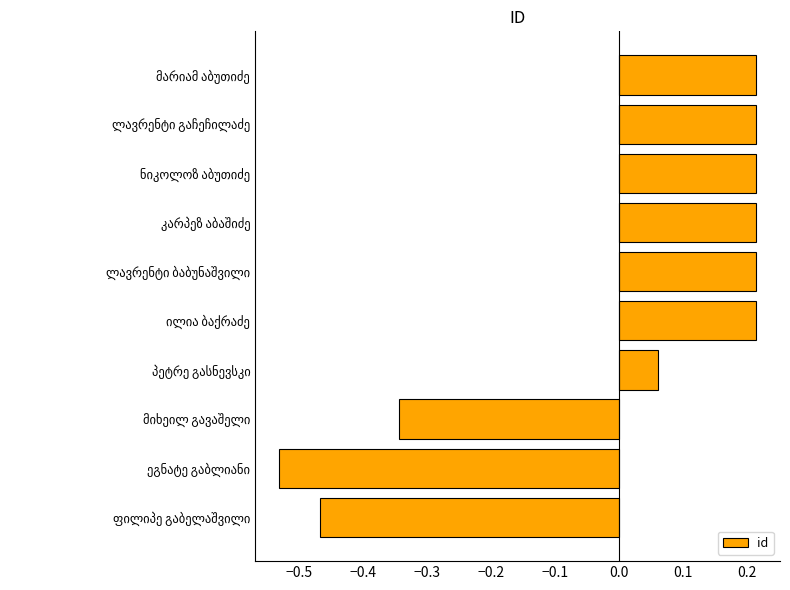

What is the difference between the maximum and minimum values?

0.7